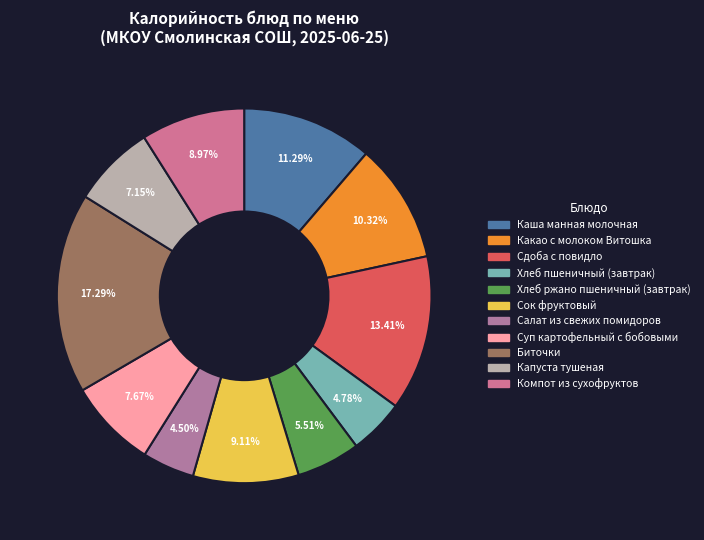

Rank the categories by value from lowest to highest.

Салат из свежих помидоров, Хлеб пшеничный (завтрак), Хлеб ржано пшеничный (завтрак), Капуста тушеная, Суп картофельный с бобовыми, Компот из сухофруктов, Сок фруктовый, Какао с молоком Витошка, Каша манная молочная, Сдоба с повидло, Биточки